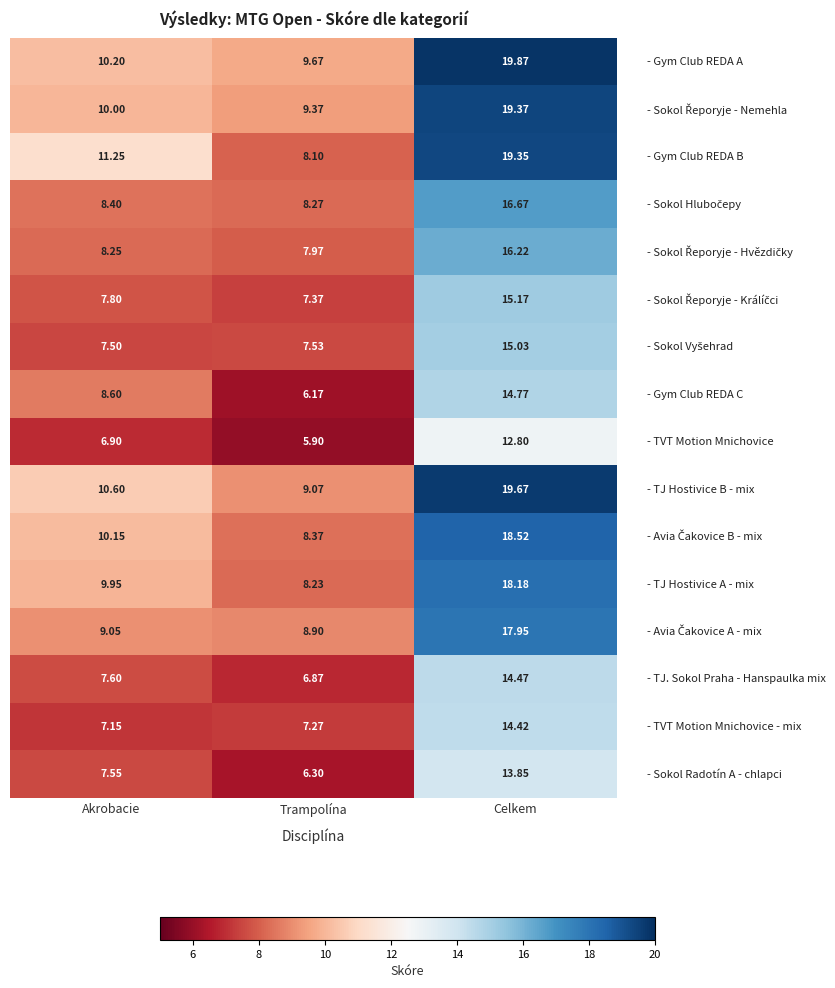

At which category is the sum across all series the highest?

Celkem